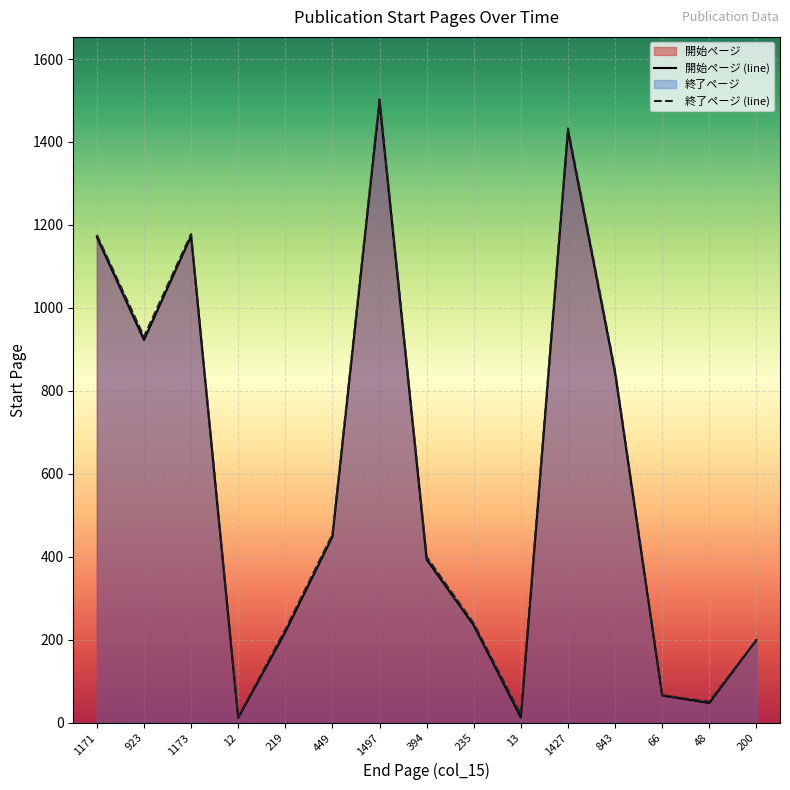

What is the average value?

578